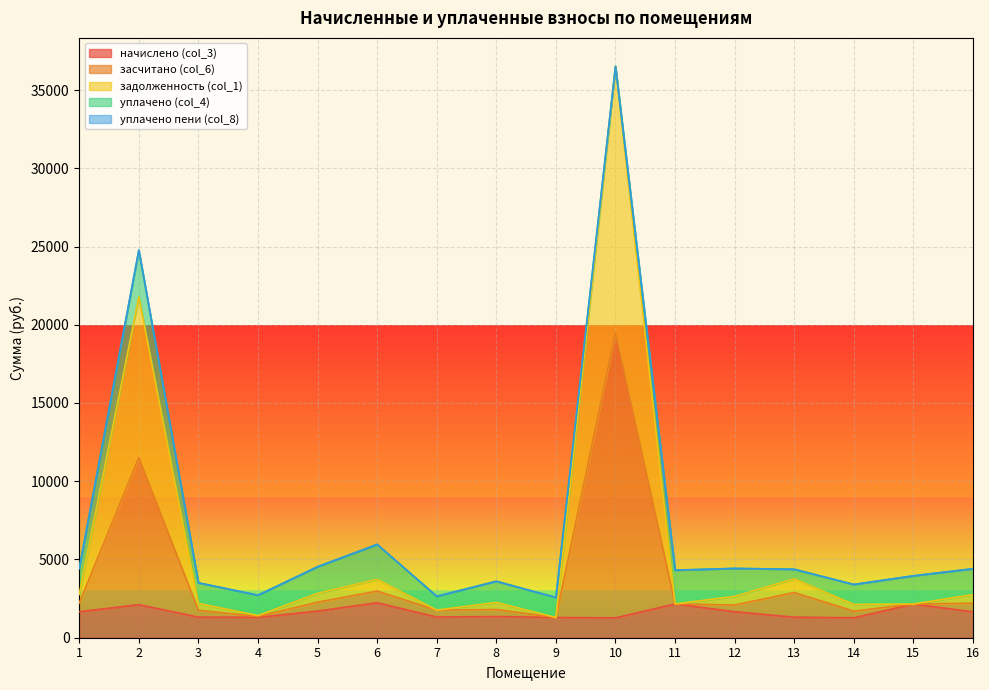

The value of начислено (col_3) at 2 is 3296.6. True or false?

False